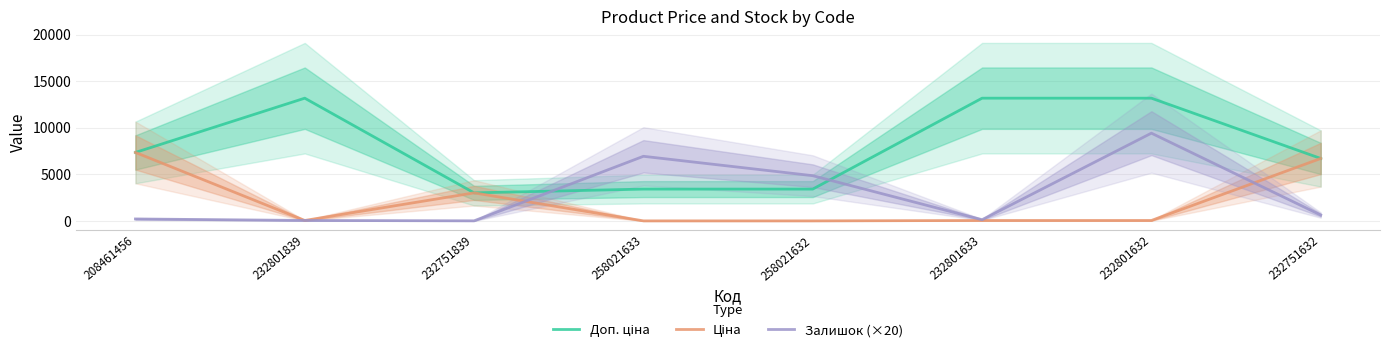

How many data points in Доп. ціна are above 7351?

4